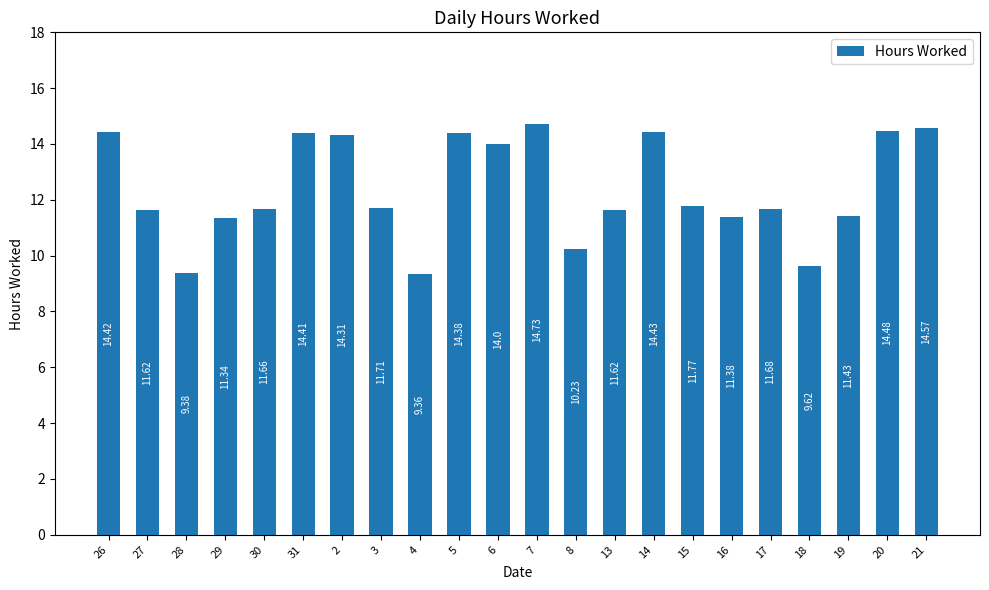

What is the approximate value at 3?

11.7